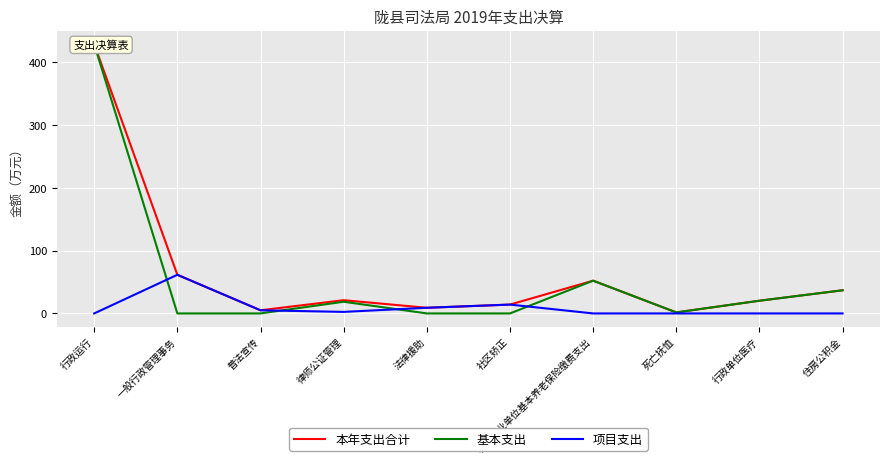

The value of 本年支出合计 at 法律援助 is 9.0. True or false?

True